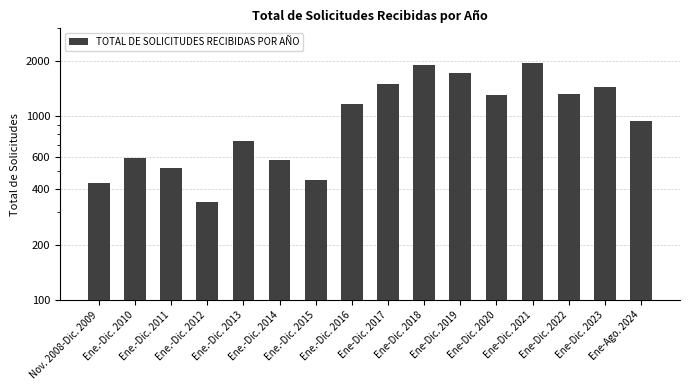

At which label does the data first exceed 1167?

Ene-Dic. 2017